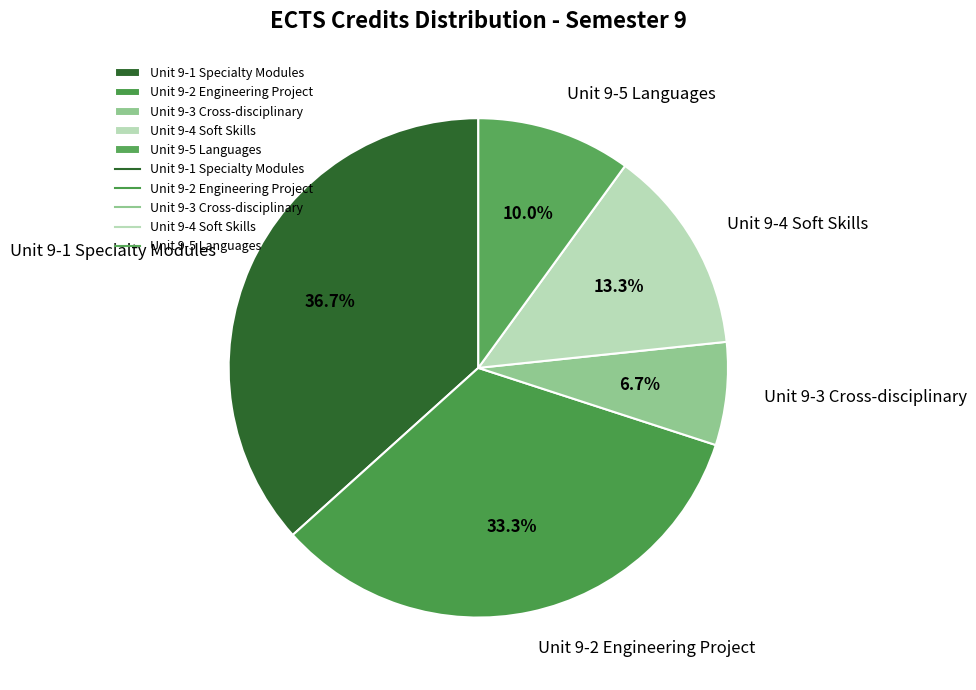

Does Unit 9-2 Engineering Project account for over 50% of the chart?

No